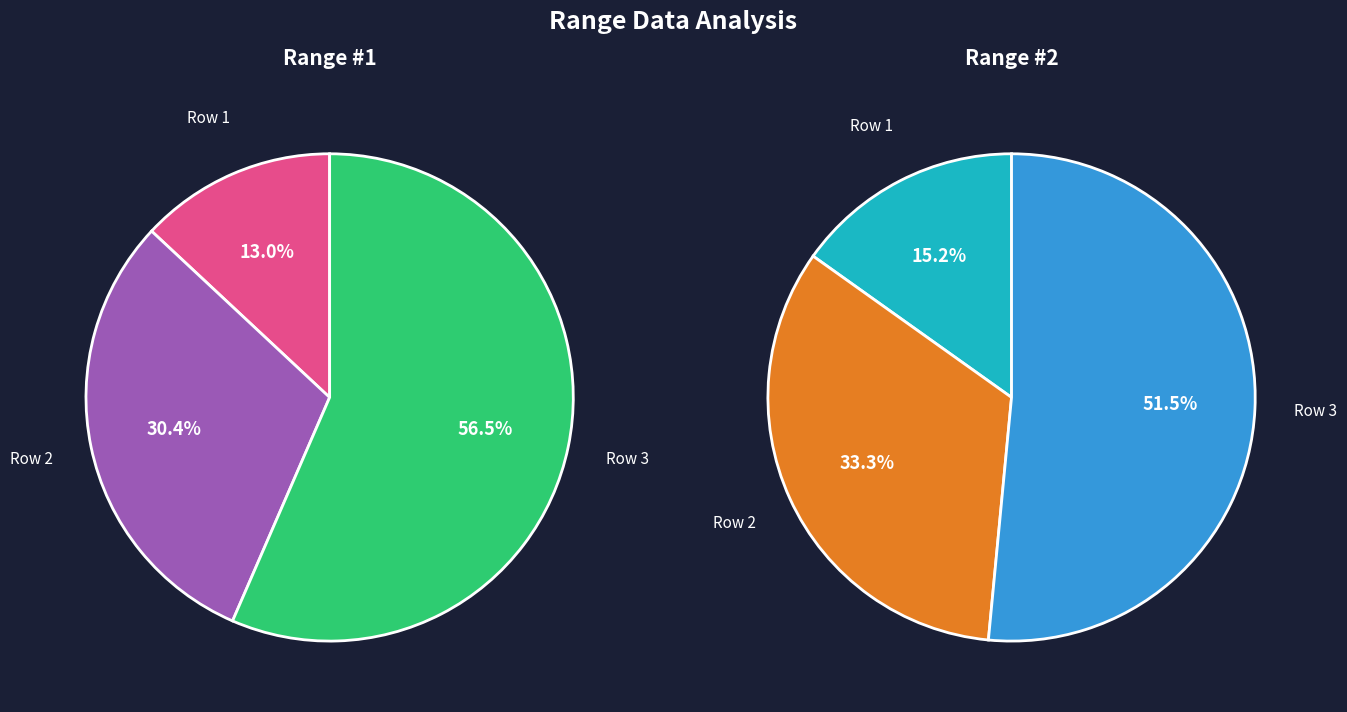

How many segments does this pie chart have?

3